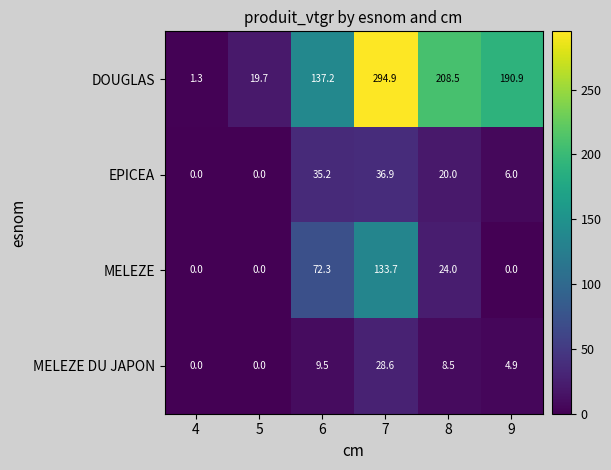

What is the difference between the second highest and minimum values in the MELEZE series?

72.3